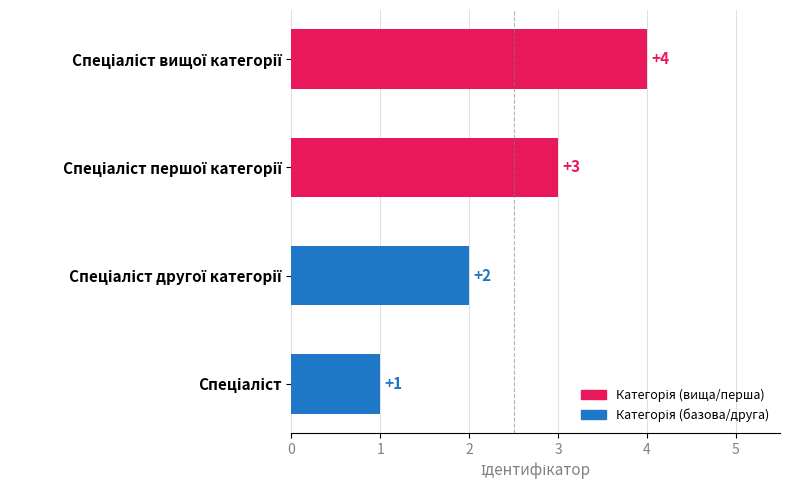

What is the maximum value shown in the chart?

4